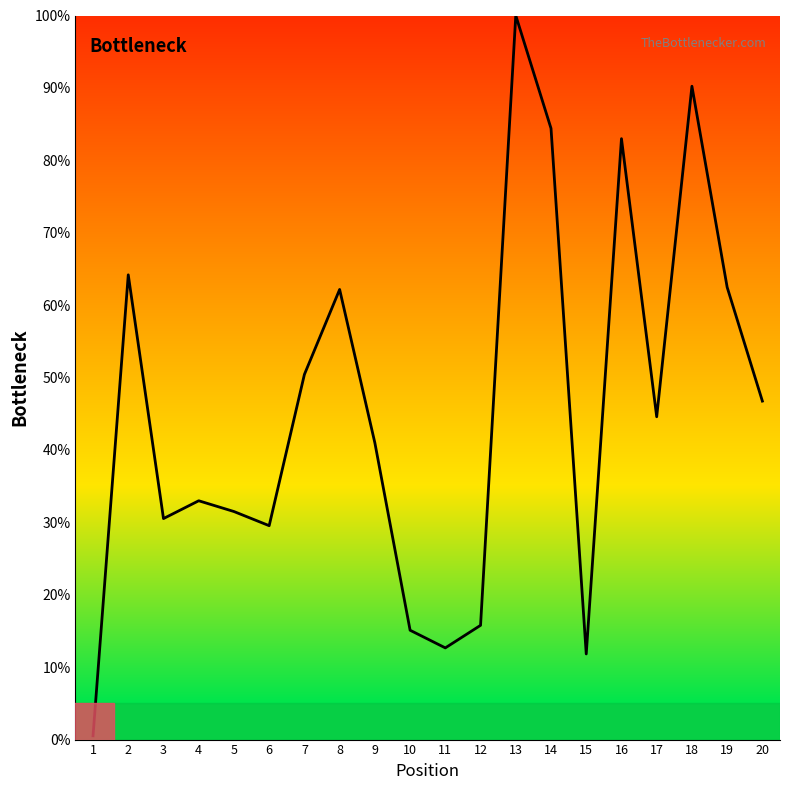

Which category has the lowest value across all series?

1